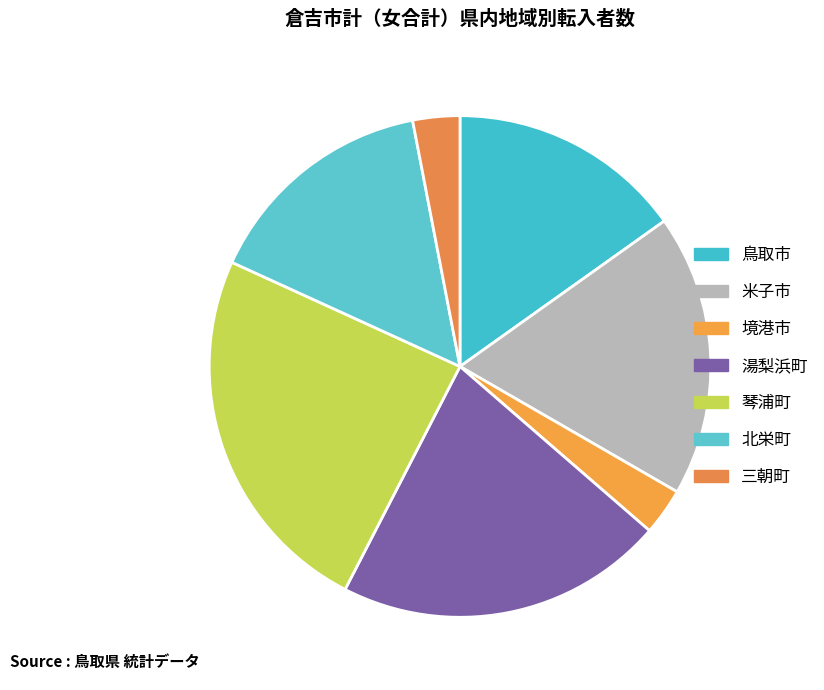

Rank the categories by value from highest to lowest.

琴浦町, 湯梨浜町, 米子市, 鳥取市, 北栄町, 境港市, 三朝町